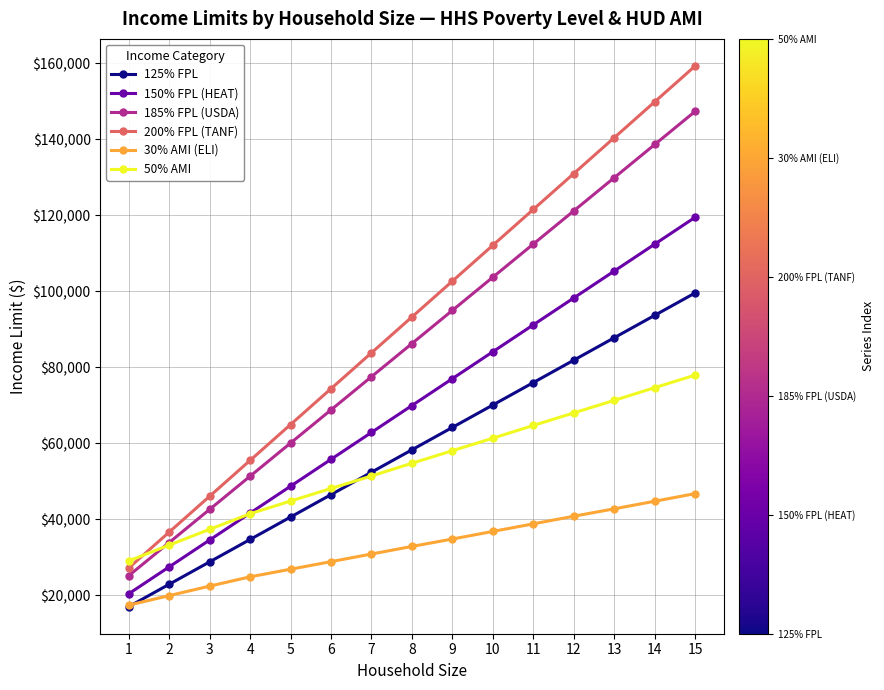

Is the value of 50% AMI at 7 greater than the value of 150% FPL (HEAT) at 9?

No